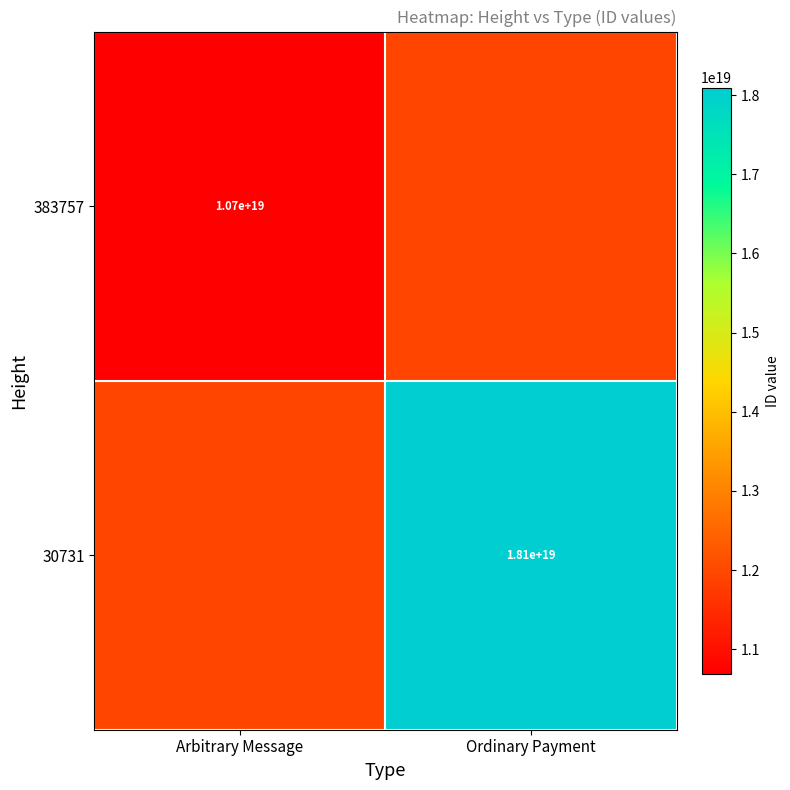

True or false: 30731 has a value of 26692453147763892224 at Ordinary Payment.

False